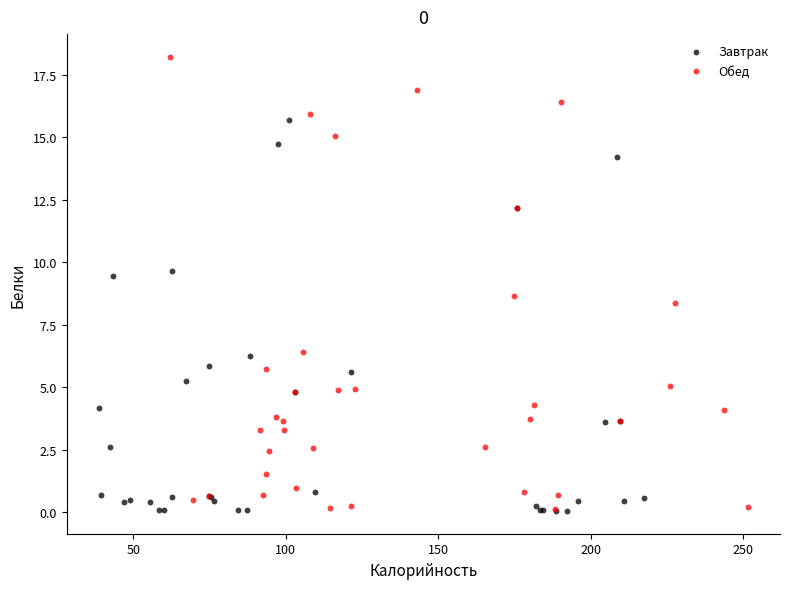

What are all the series names shown in the legend?

Завтрак, Обед